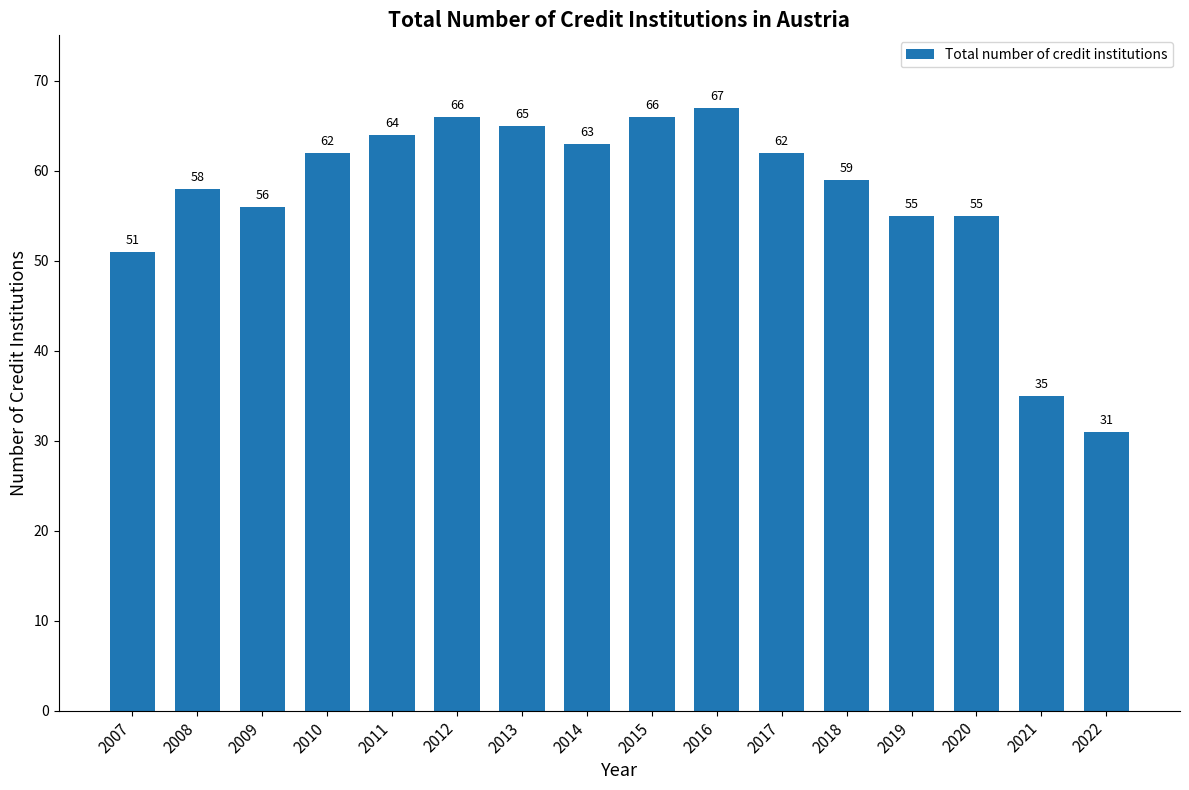

What is the average value?

57